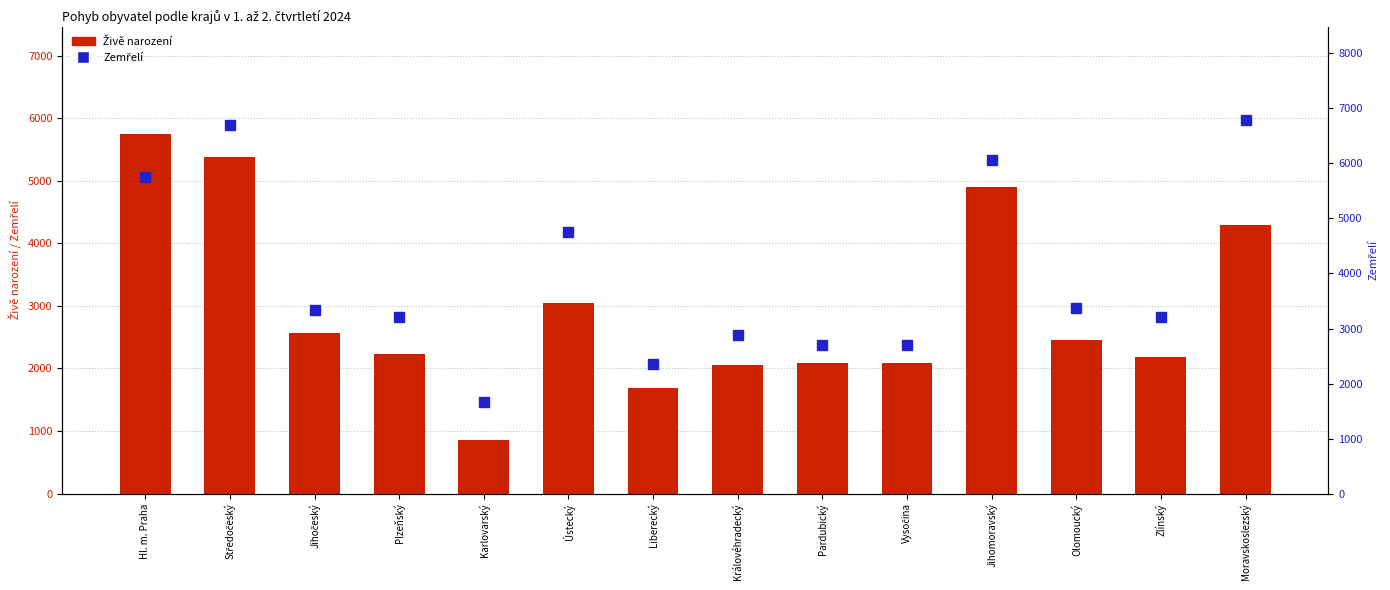

What is the approximate value of Živě narození at Jihomoravský?

4900